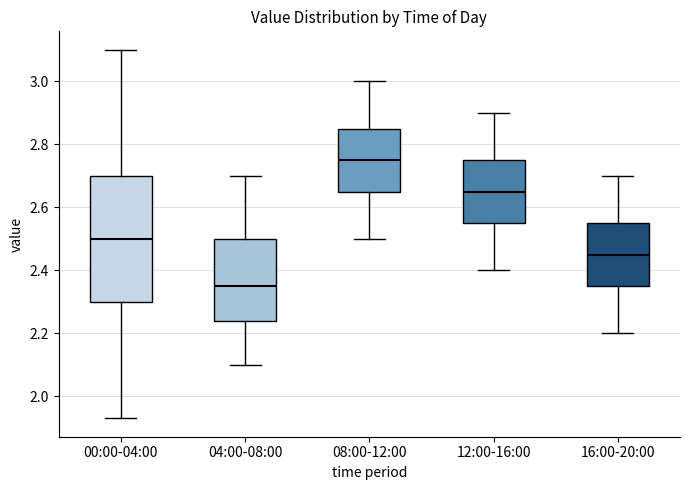

Reading left to right, read every box against the y-axis: the position of its median line, the range the box covers, and the ends of its whiskers. The values are not printed on the chart, so give them approximately, as read against the axis.

00:00-04:00: median 2.50, box 2.30 to 2.70, whiskers 1.94 to 3.10
04:00-08:00: median 2.36, box 2.24 to 2.50, whiskers 2.10 to 2.70
08:00-12:00: median 2.76, box 2.66 to 2.86, whiskers 2.50 to 3.00
12:00-16:00: median 2.66, box 2.56 to 2.76, whiskers 2.40 to 2.90
16:00-20:00: median 2.46, box 2.36 to 2.56, whiskers 2.20 to 2.70